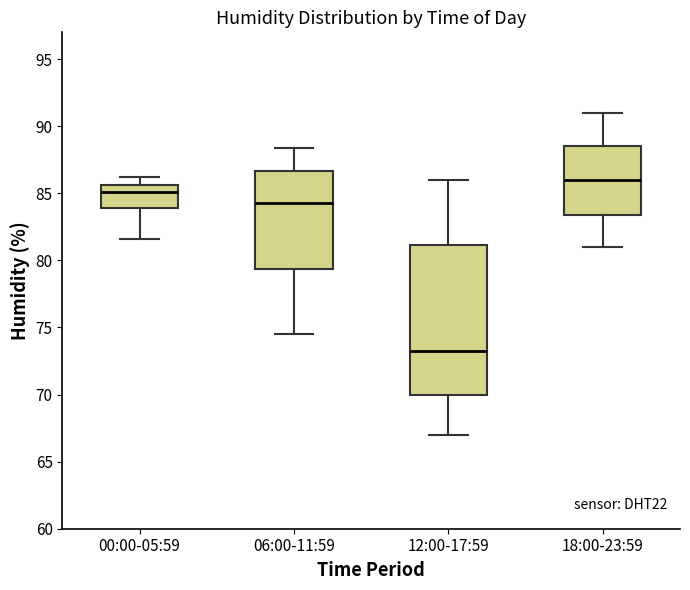

Reading left to right, transcribe this box plot: for each box, give where its median line is, the range the box spans, and where its two whiskers end, as read against the y-axis. The values are not printed on the chart, so give them approximately, as read against the axis.

00:00-05:59: median 85.0, box 84.0 to 85.5, whiskers 81.5 to 86.0
06:00-11:59: median 84.5, box 79.5 to 86.5, whiskers 74.5 to 88.5
12:00-17:59: median 73.5, box 70.0 to 81.0, whiskers 67.0 to 86.0
18:00-23:59: median 86.0, box 83.5 to 88.5, whiskers 81.0 to 91.0